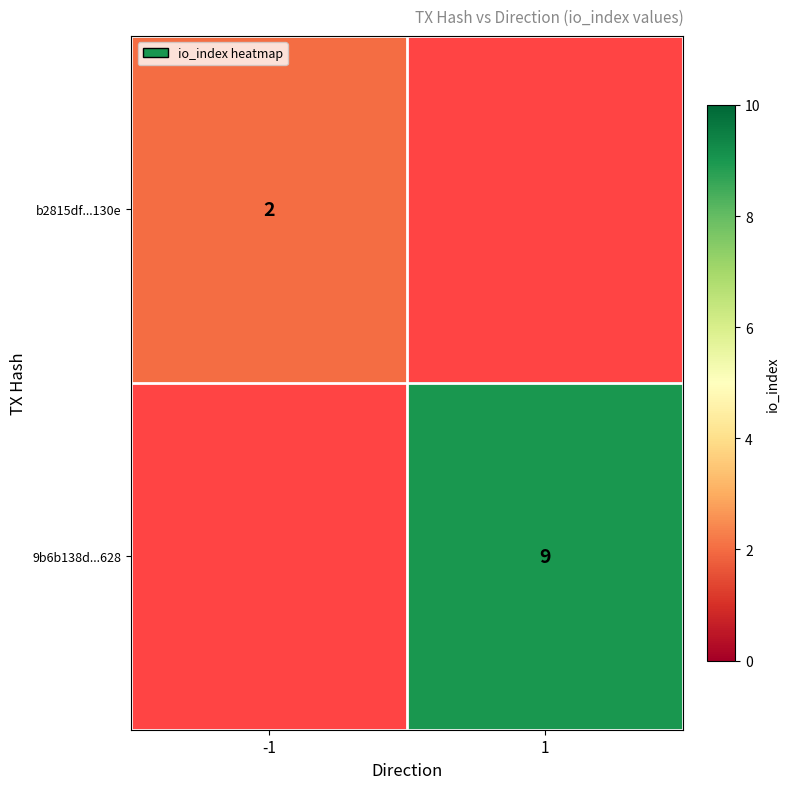

The value of b2815df...130e at -1 is 2. True or false?

True